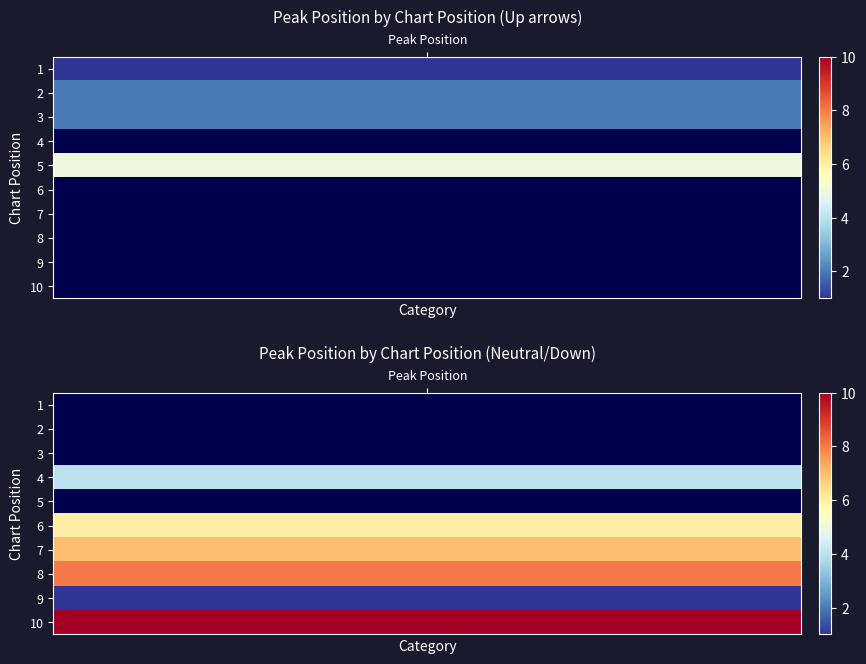

Is it true that - equals 6 at 5?

True